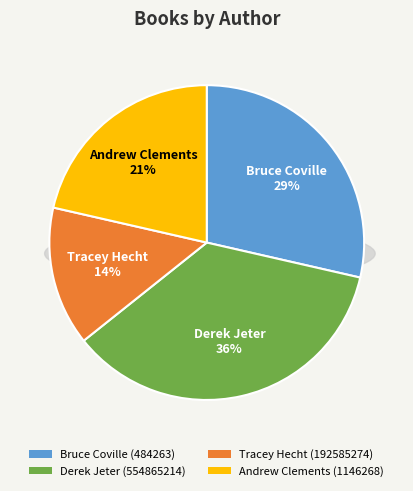

Count the number of slices in the pie.

4